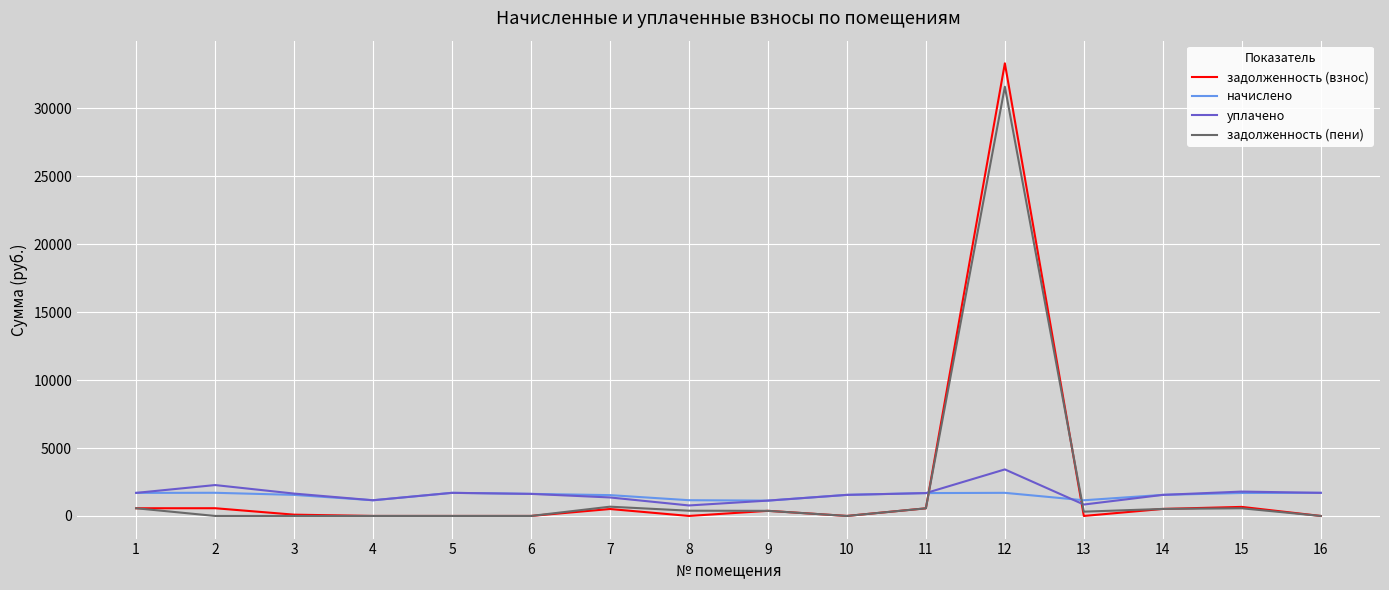

Rank the series by their maximum value, from highest to lowest.

задолженность (взнос), задолженность (пени), уплачено, начислено